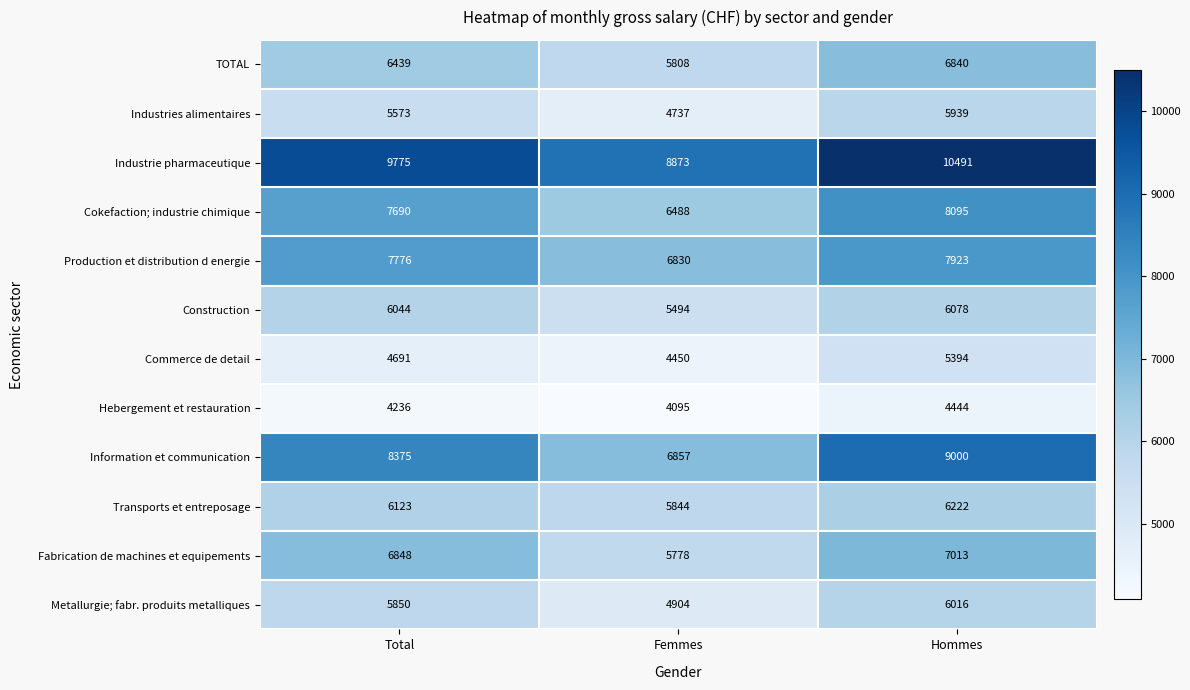

Count the Production et distribution d energie values in the range 6830 to 7923.

3